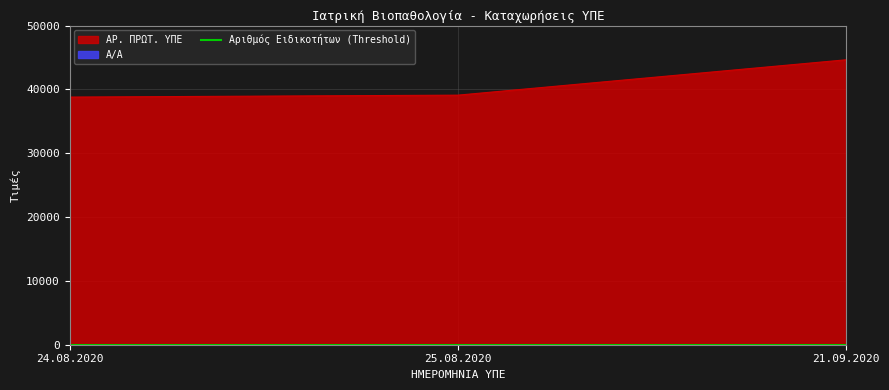

Between 25.08.2020 and 21.09.2020, which series saw the biggest shift?

ΑΡ. ΠΡΩΤ. ΥΠΕ